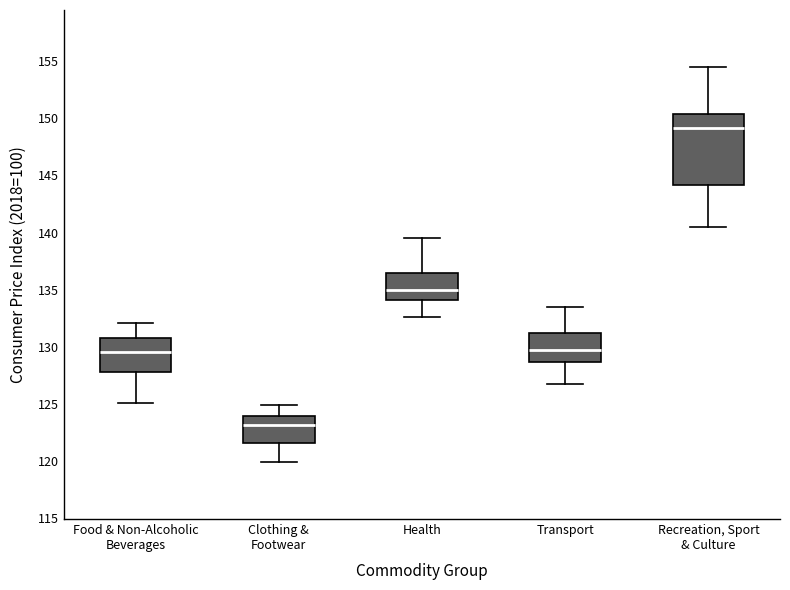

Where does the lower whisker of the box for Transport end on the y-axis? The values are not printed on the chart, so give them approximately, as read against the axis.

126.5